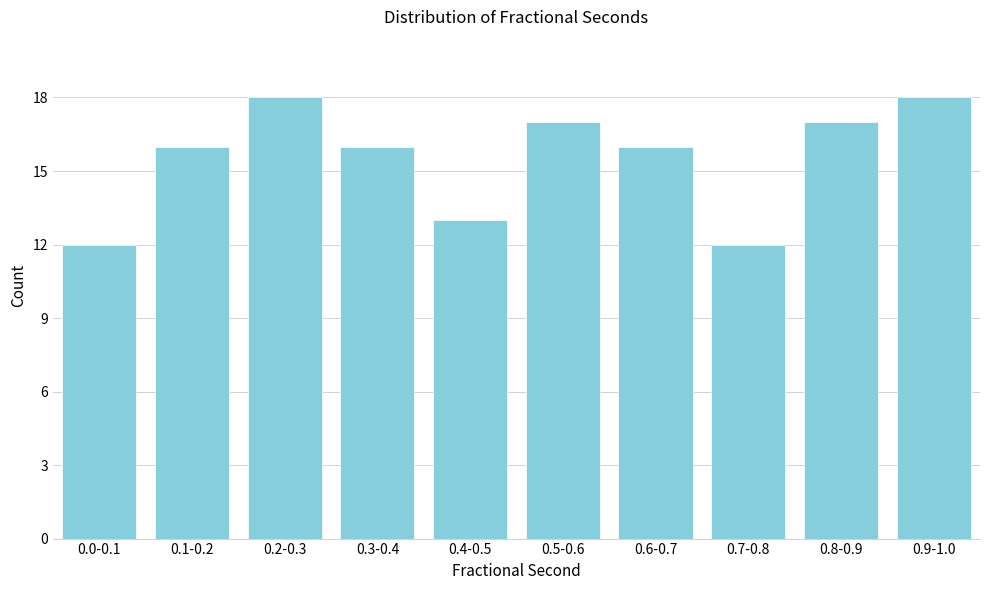

Reading left to right, list all the values displayed in this chart.

0.0-0.1=12	0.1-0.2=16	0.2-0.3=18	0.3-0.4=16	0.4-0.5=13	0.5-0.6=17	0.6-0.7=16	0.7-0.8=12	0.8-0.9=17	0.9-1.0=18